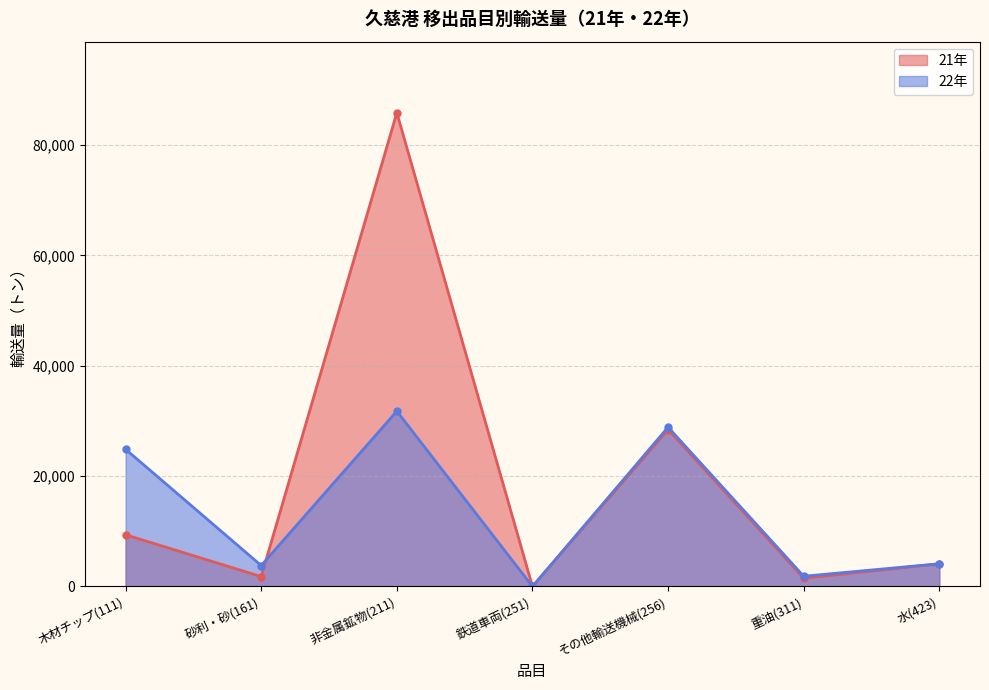

In 22年, how many points are lower than both neighbors (excluding endpoints)?

3